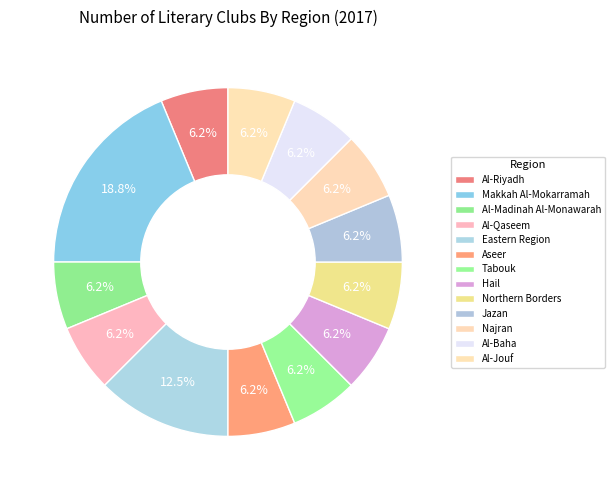

How many slices are in this pie chart?

13